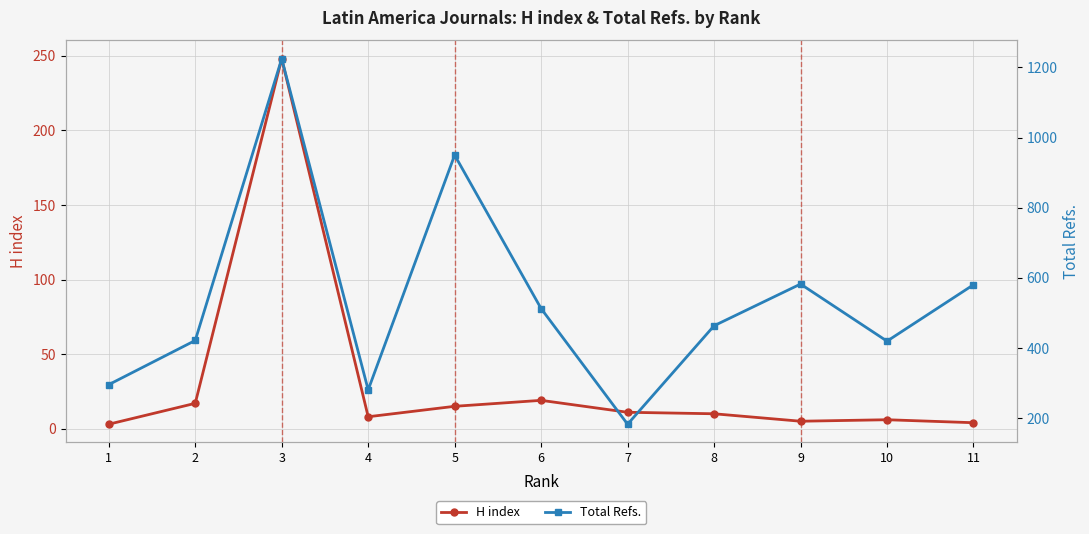

How many data points in H index are less than 10?

5